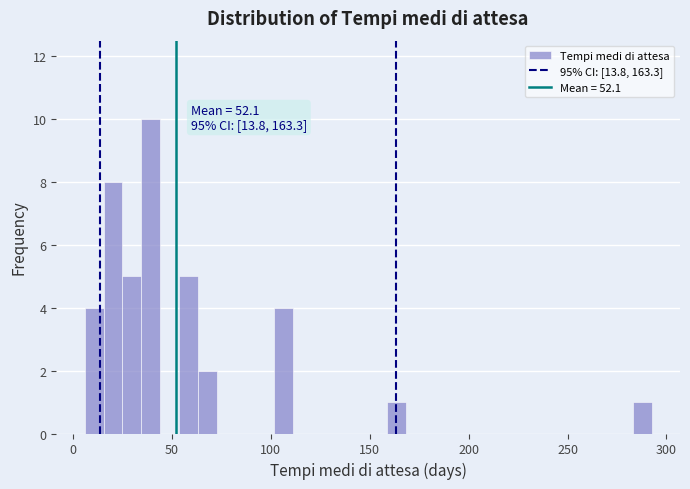

Around what value on the x-axis is the tallest bar? Give the approximate position of its centre, as read against the axis.

40